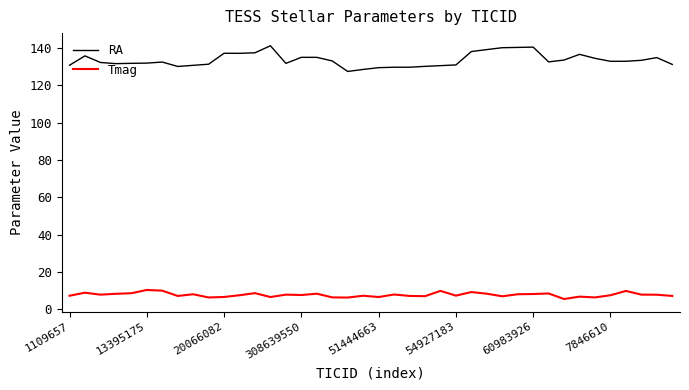

What is the difference between the maximum and minimum values in the Tmag series?

4.9